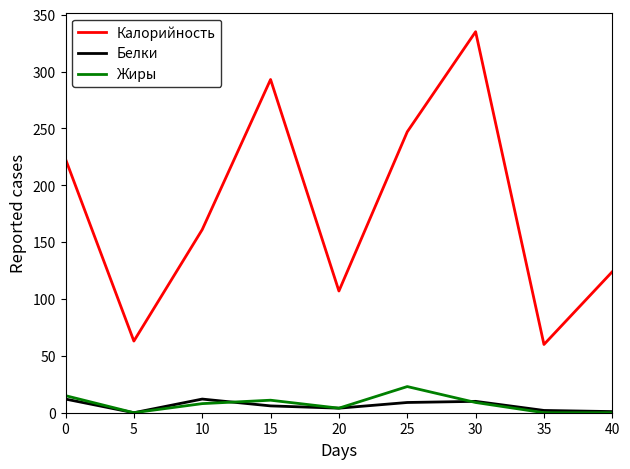

What is the maximum value for Жиры?

23